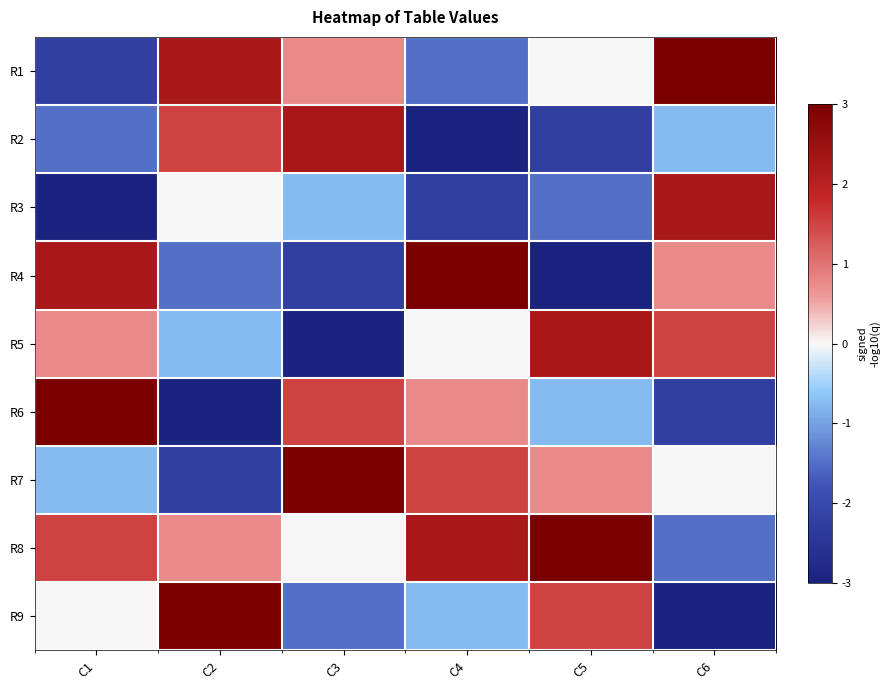

Reading left to right, transcribe all the data shown in this chart.

R1: C1=-2.2	C2=2.2	C3=0.8	C4=-1.5	C5=0.0	C6=3.0
R2: C1=-1.5	C2=1.5	C3=2.2	C4=-3.0	C5=-2.2	C6=-0.8
R3: C1=-3.0	C2=0.0	C3=-0.8	C4=-2.2	C5=-1.5	C6=2.2
R4: C1=2.2	C2=-1.5	C3=-2.2	C4=3.0	C5=-3.0	C6=0.8
R5: C1=0.8	C2=-0.8	C3=-3.0	C4=0.0	C5=2.2	C6=1.5
R6: C1=3.0	C2=-3.0	C3=1.5	C4=0.8	C5=-0.8	C6=-2.2
R7: C1=-0.8	C2=-2.2	C3=3.0	C4=1.5	C5=0.8	C6=0.0
R8: C1=1.5	C2=0.8	C3=0.0	C4=2.2	C5=3.0	C6=-1.5
R9: C1=0.0	C2=3.0	C3=-1.5	C4=-0.8	C5=1.5	C6=-3.0